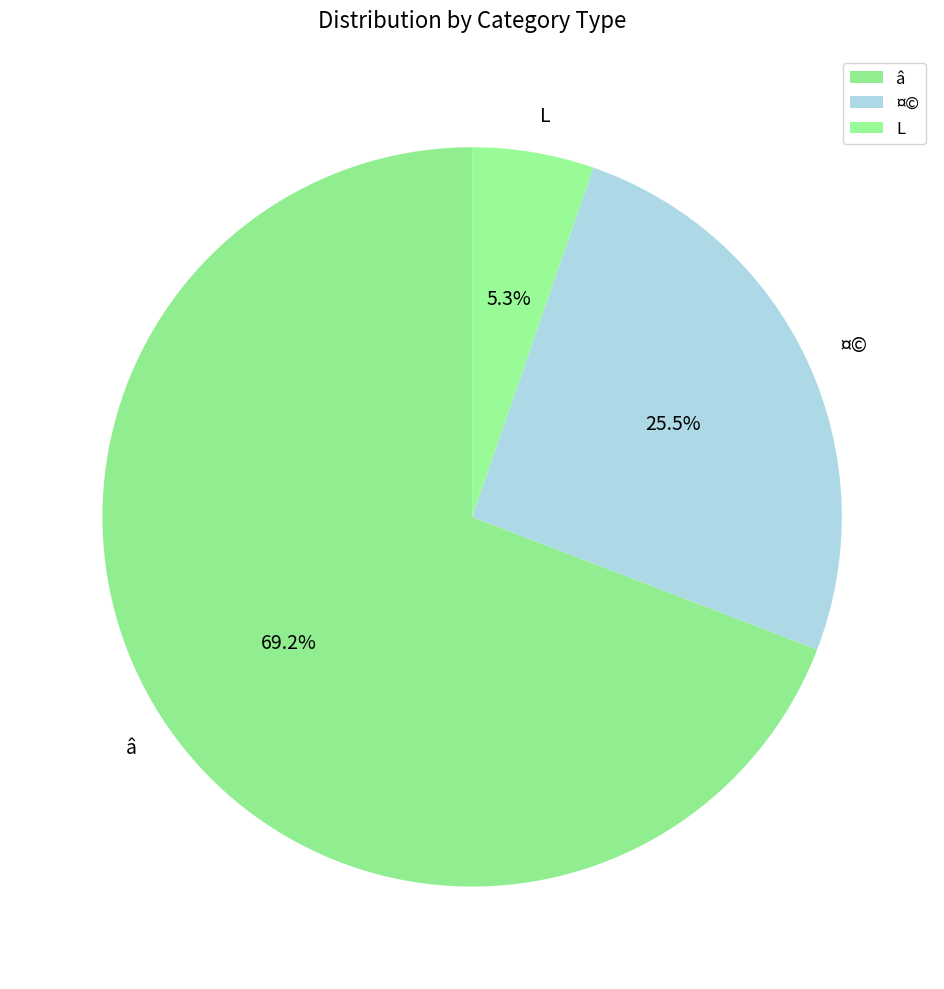

Rank the categories by value from lowest to highest.

L, ¤©, â